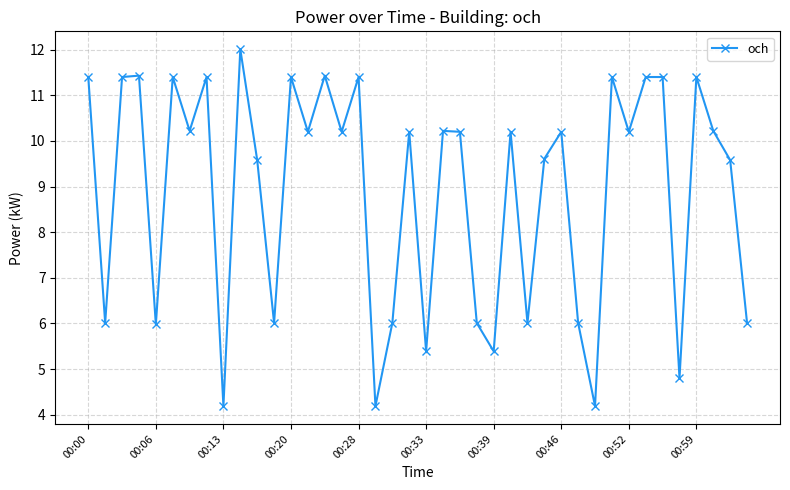

What is the value of the 5th point from the left?

6.0